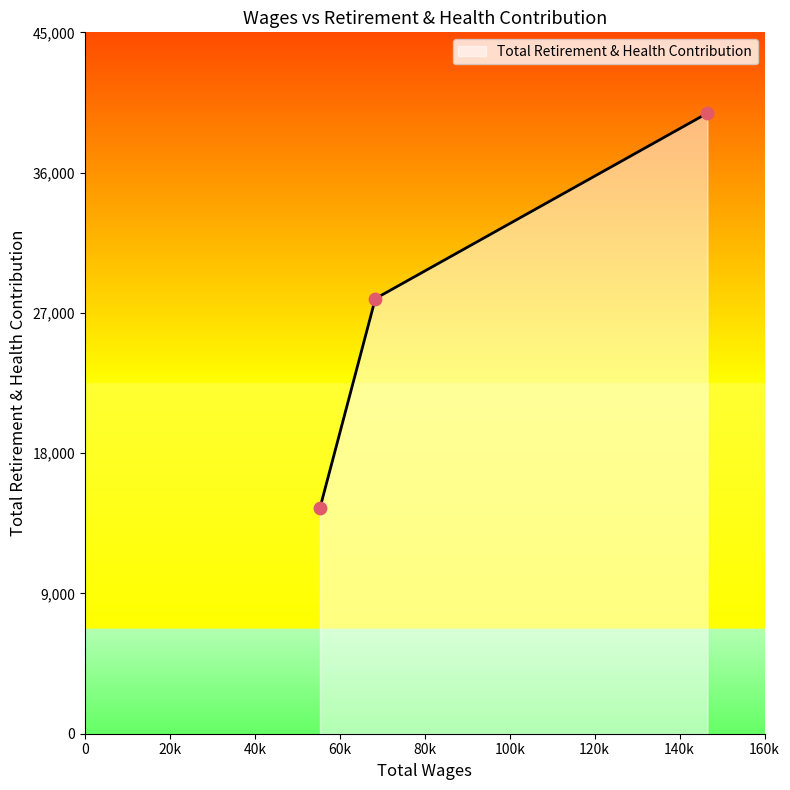

What is the difference between the maximum and second lowest values?

11902